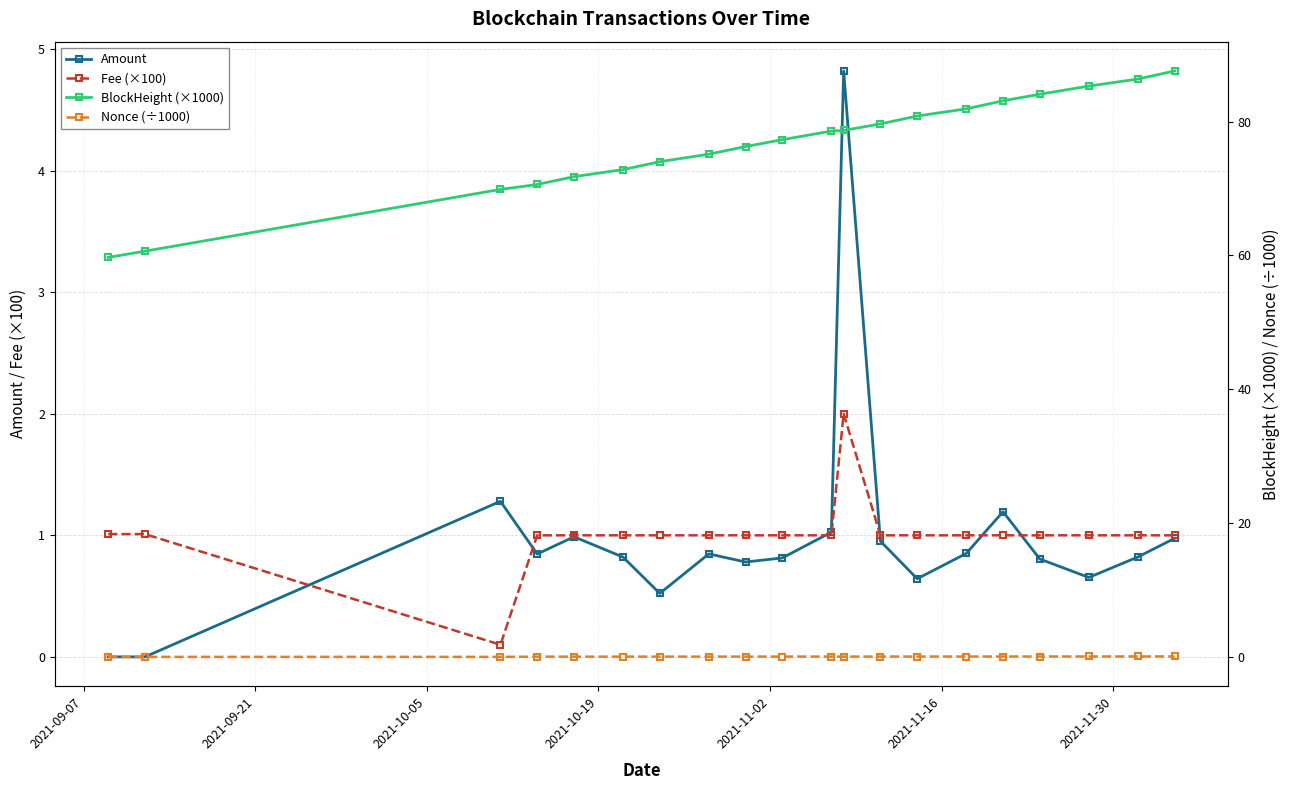

What is the value of the Amount point at the 16th from the left?

1.2